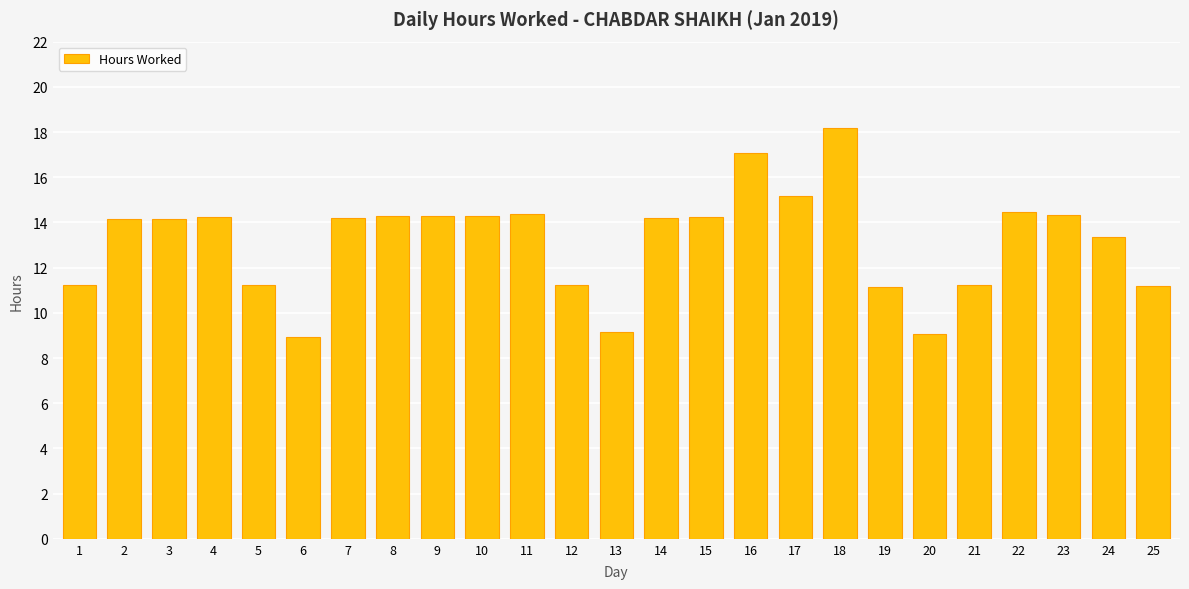

What is the ratio of the value at 18 to the value at 24?

1.4